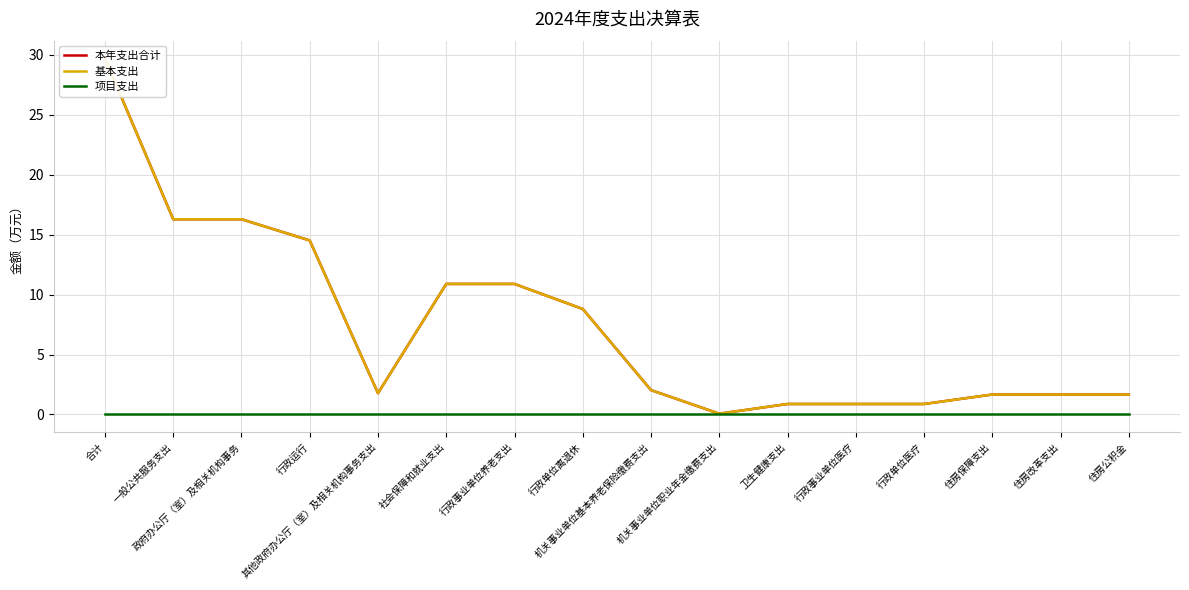

Does the chart have visible grid lines?

Yes